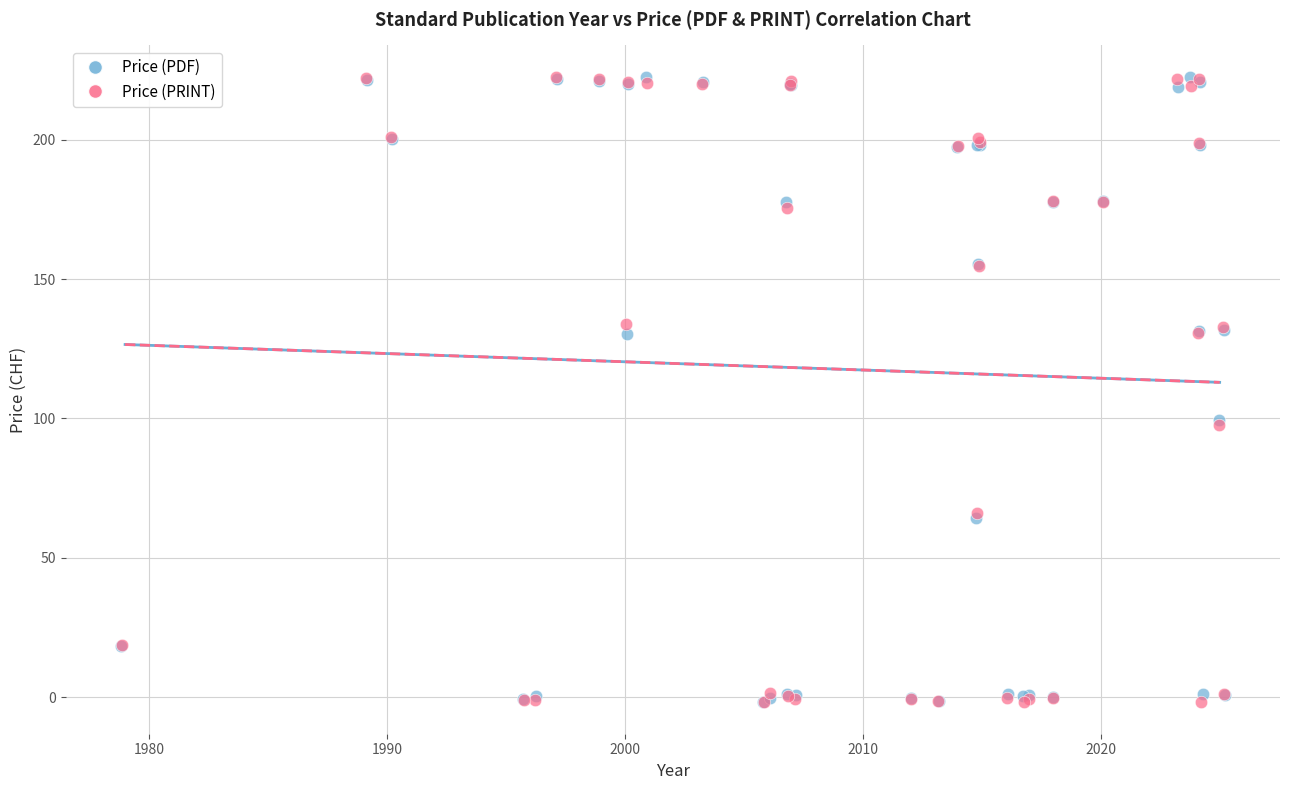

What are all the series names shown in the legend?

Price (PDF), Price (PRINT)